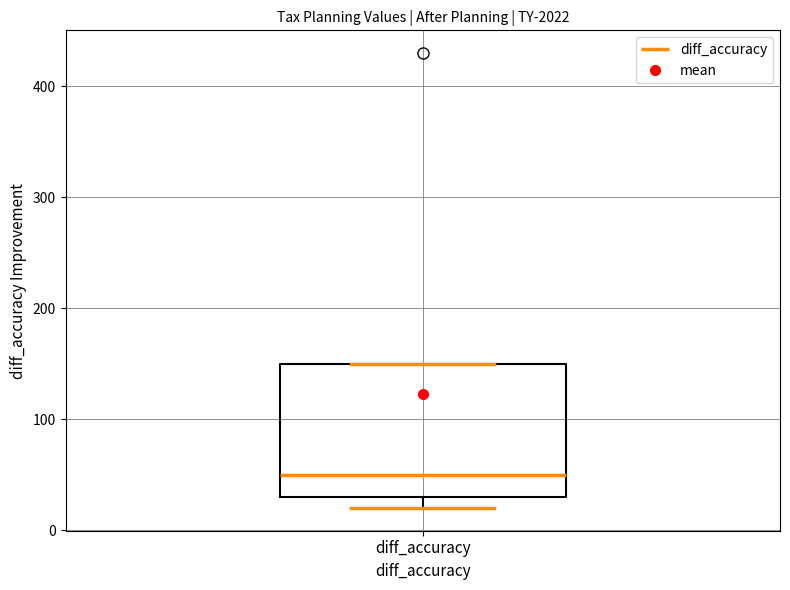

Transcribe this box plot: give where the median line is, the range the box spans, and where the two whiskers end, as read against the y-axis. The values are not printed on the chart, so give them approximately, as read against the axis.

median 50, box 30 to 150, whiskers 20 to 150